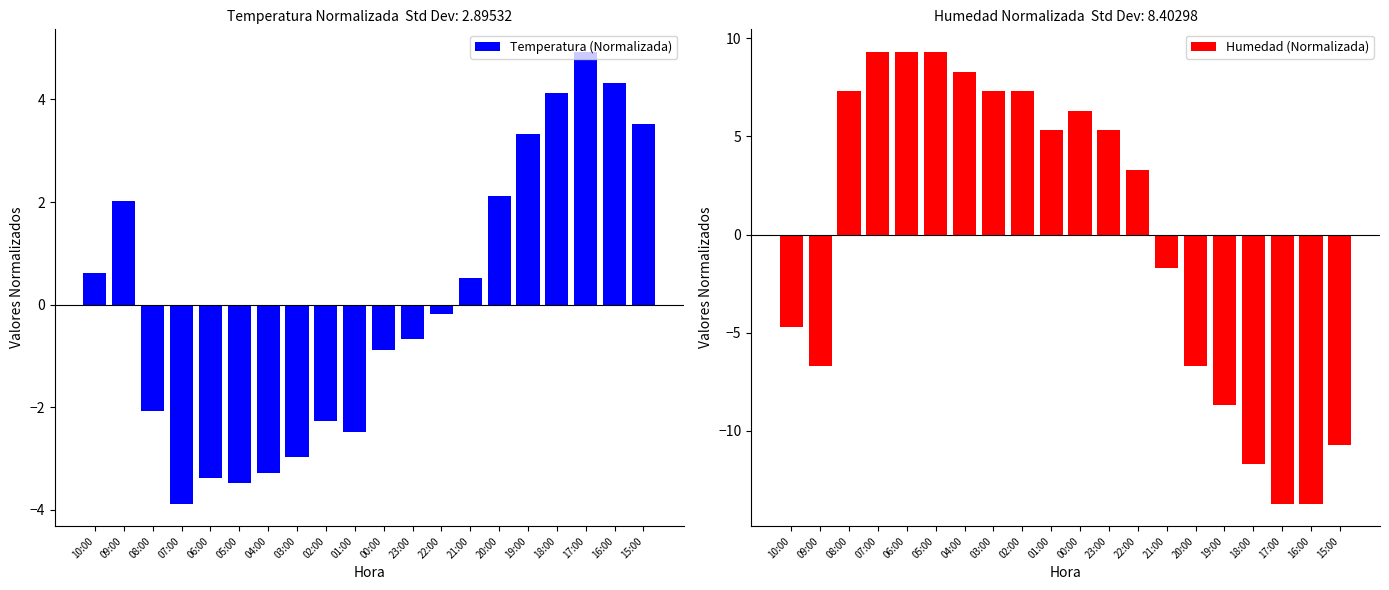

Which has a higher value, 15:00 or 02:00?

15:00